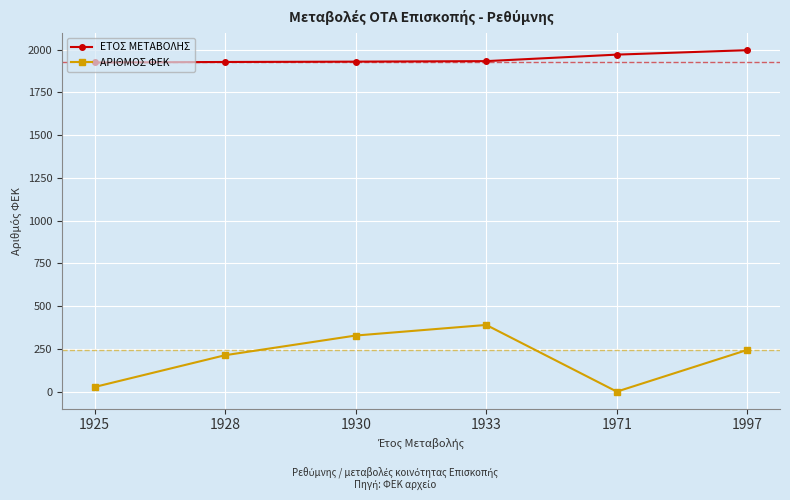

How many series are shown in this chart?

2